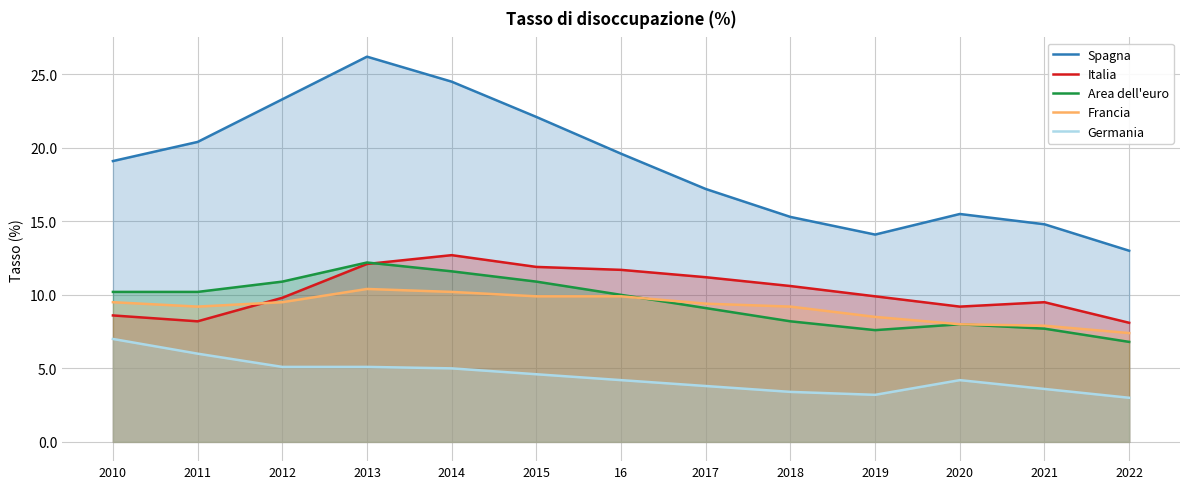

What is the approximate value of Francia at 2012?

9.5